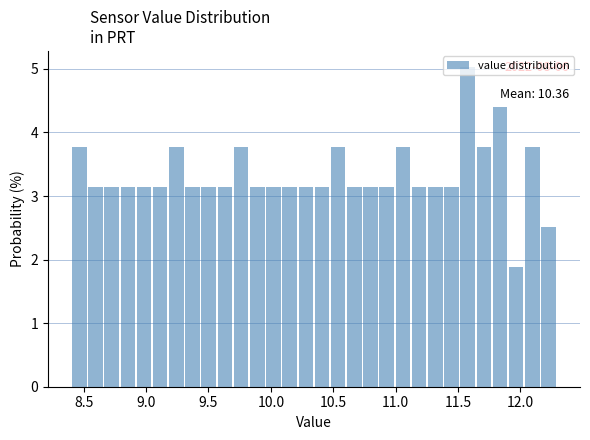

Read against the x-axis, roughly where is the centre of the tallest bar?

11.60